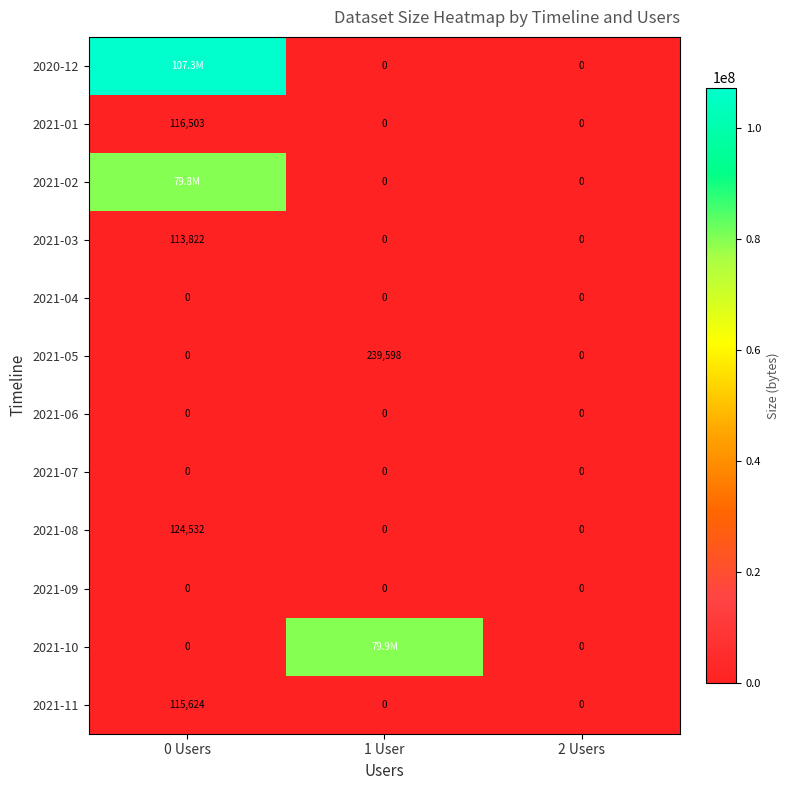

What is the approximate value of 2021-08 at 0 Users?

124532